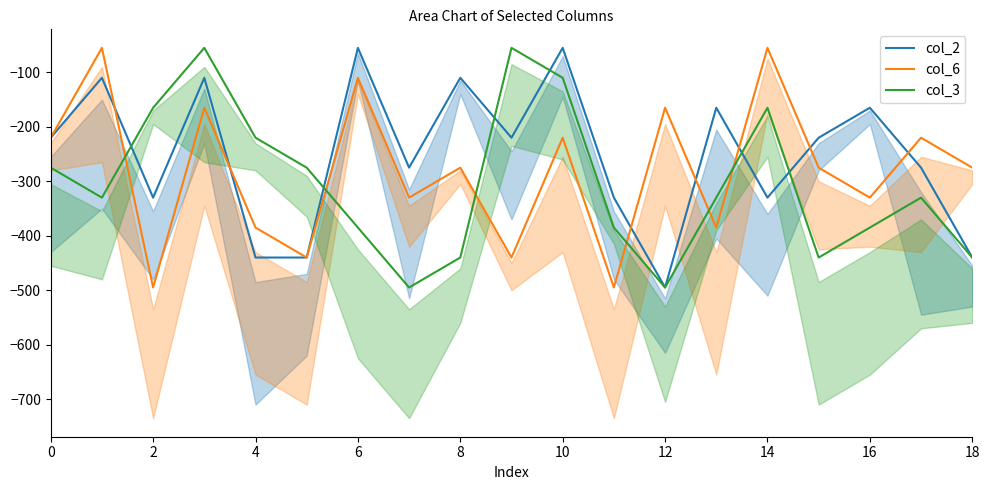

What is the maximum value for col_6?

-55